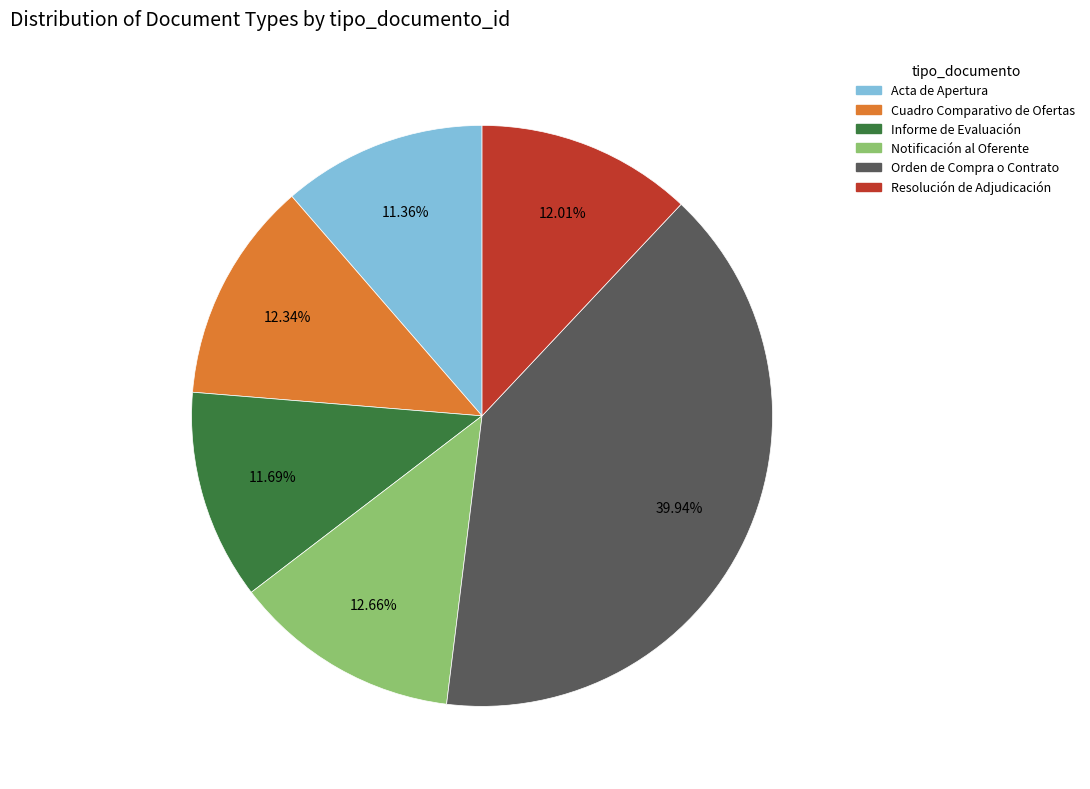

Does any single category account for the majority?

No